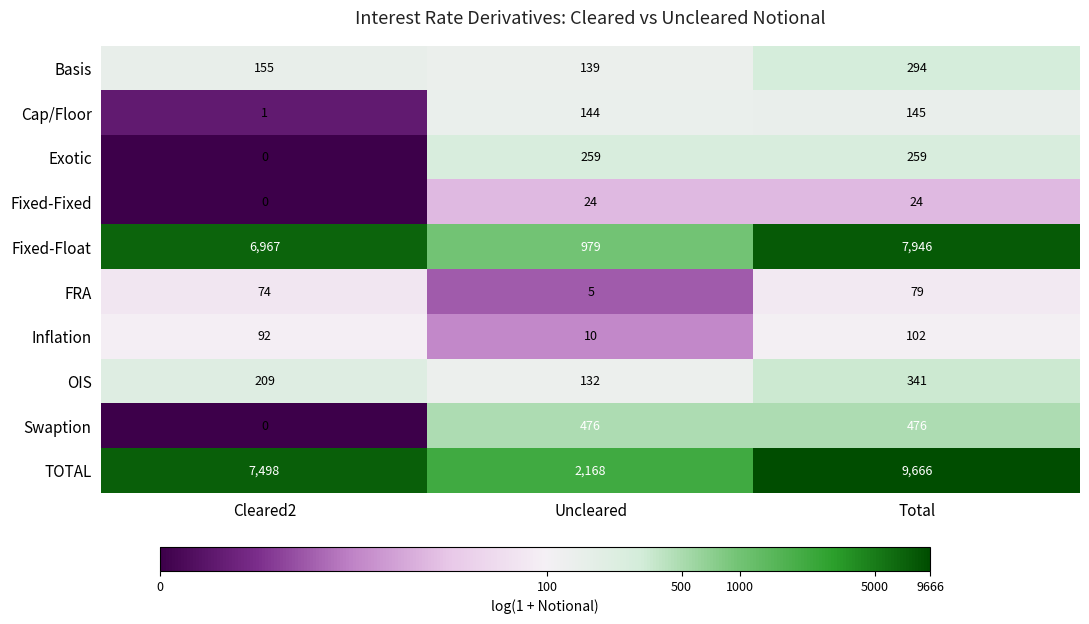

Is it true that OIS equals 209 at Cleared2?

True